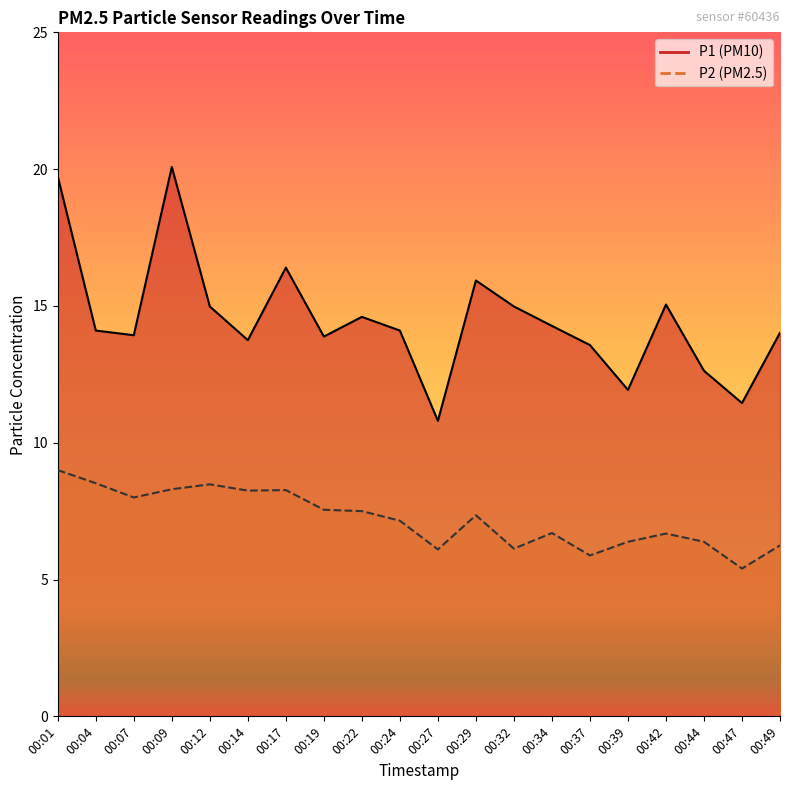

At which label does P1 reach its peak?

00:09